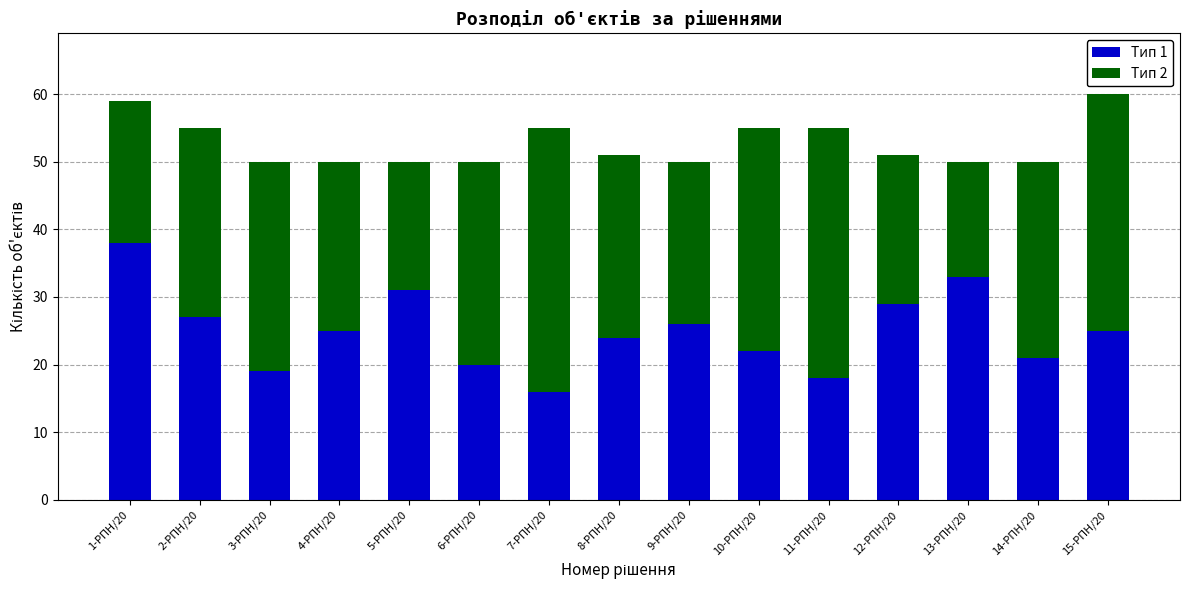

What is the highest value of the Тип 1 series?

38